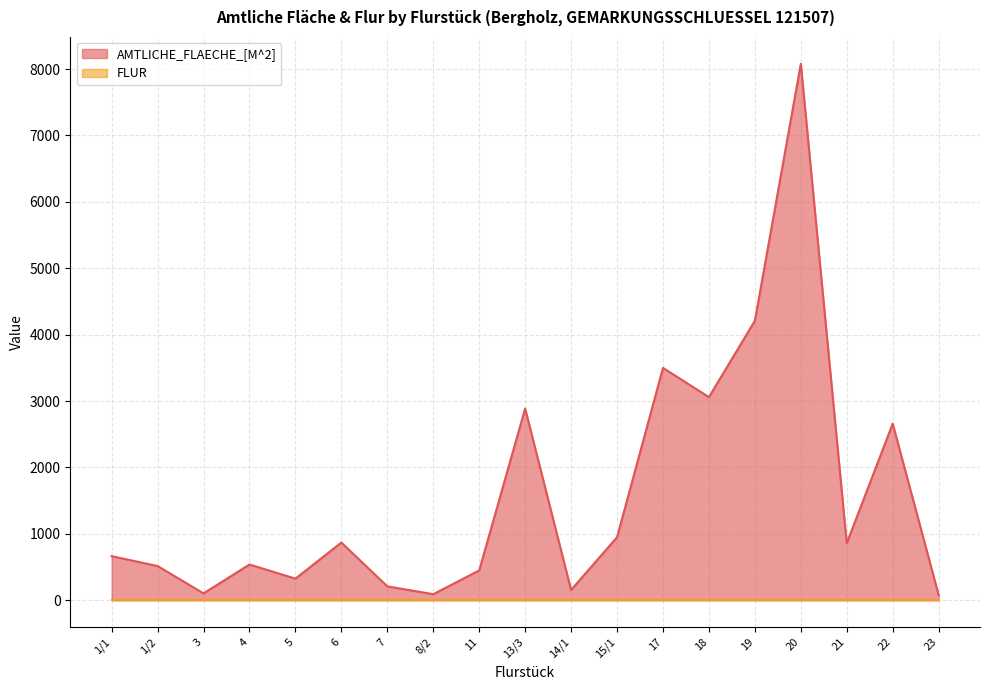

The value at 5 is 94. True or false?

False